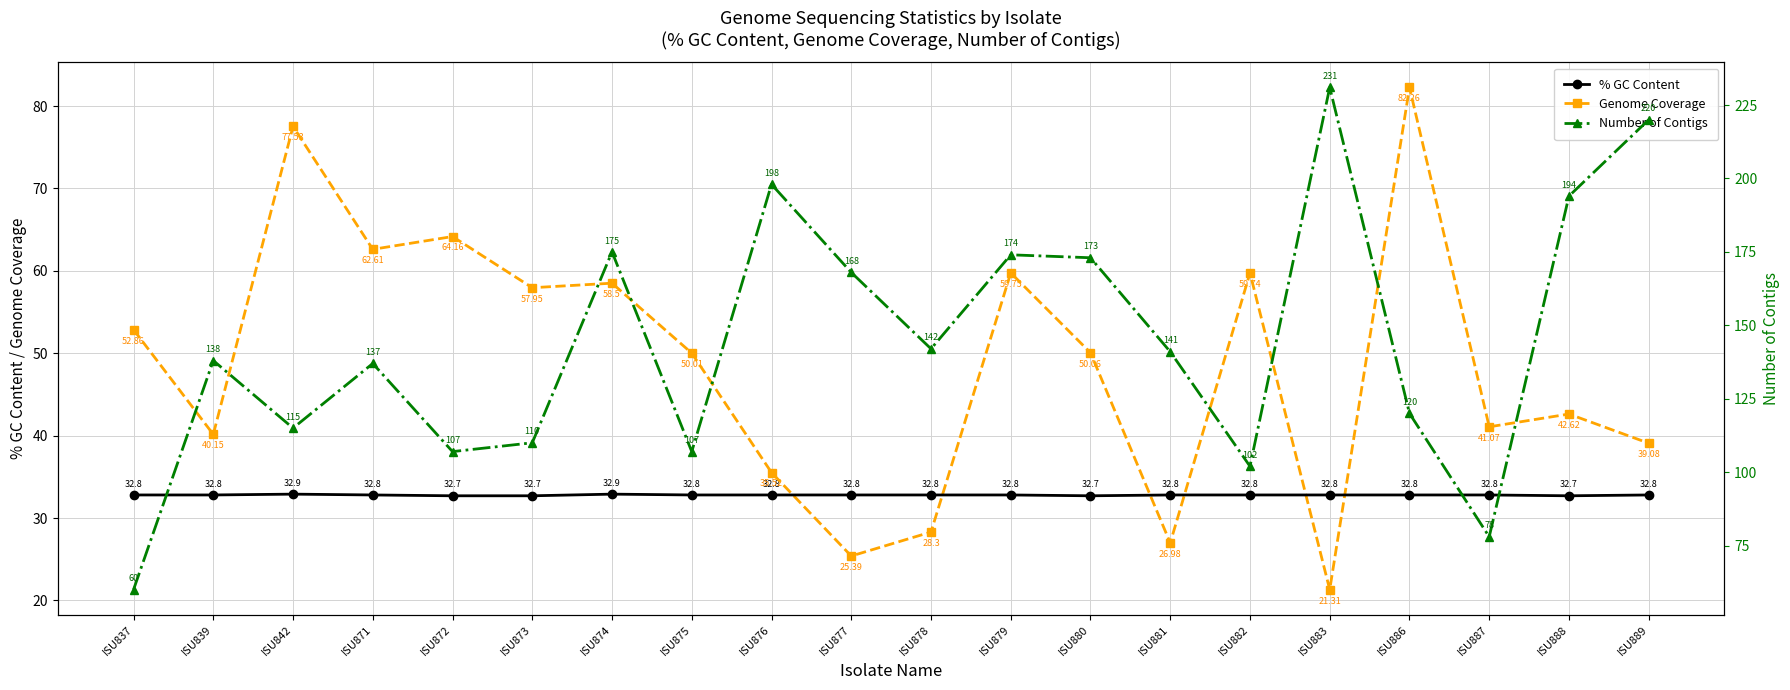

Reading left to right, transcribe all the data shown in this chart.

% GC Content: ISU837=32.8	ISU839=32.8	ISU842=32.9	ISU871=32.8	ISU872=32.7	ISU873=32.7	ISU874=32.9	ISU875=32.8	ISU876=32.8	ISU877=32.8	ISU878=32.8	ISU879=32.8	ISU880=32.7	ISU881=32.8	ISU882=32.8	ISU883=32.8	ISU886=32.8	ISU887=32.8	ISU888=32.7	ISU889=32.8
Genome Coverage: ISU837=52.9	ISU839=40.1	ISU842=77.5	ISU871=62.6	ISU872=64.2	ISU873=58.0	ISU874=58.5	ISU875=50.0	ISU876=35.5	ISU877=25.4	ISU878=28.3	ISU879=59.8	ISU880=50.1	ISU881=27.0	ISU882=59.7	ISU883=21.3	ISU886=82.3	ISU887=41.1	ISU888=42.6	ISU889=39.1
Number of Contigs: ISU837=60.0	ISU839=138.0	ISU842=115.0	ISU871=137.0	ISU872=107.0	ISU873=110.0	ISU874=175.0	ISU875=107.0	ISU876=198.0	ISU877=168.0	ISU878=142.0	ISU879=174.0	ISU880=173.0	ISU881=141.0	ISU882=102.0	ISU883=231.0	ISU886=120.0	ISU887=78.0	ISU888=194.0	ISU889=220.0